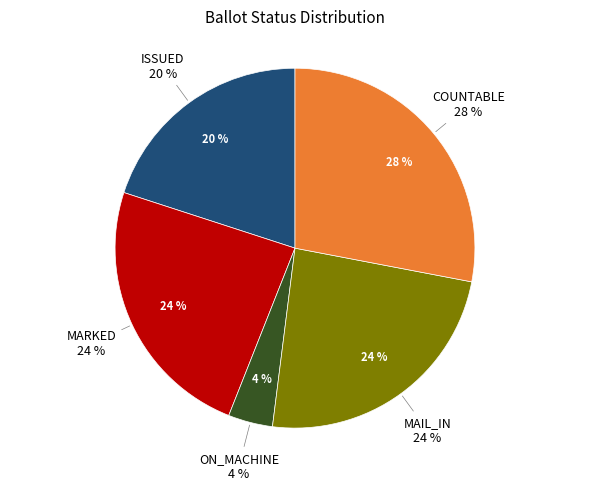

To the nearest percent, what is the difference between the ON_MACHINE and COUNTABLE slice percentages?

24%